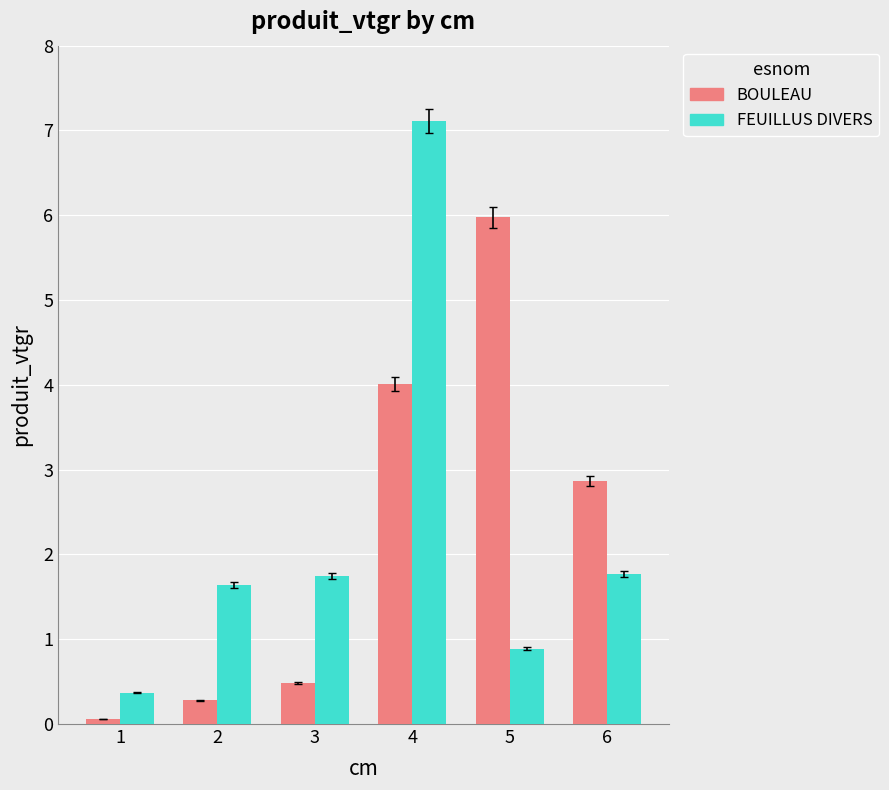

What is the value of the BOULEAU bar at the 3rd from the left?

0.5